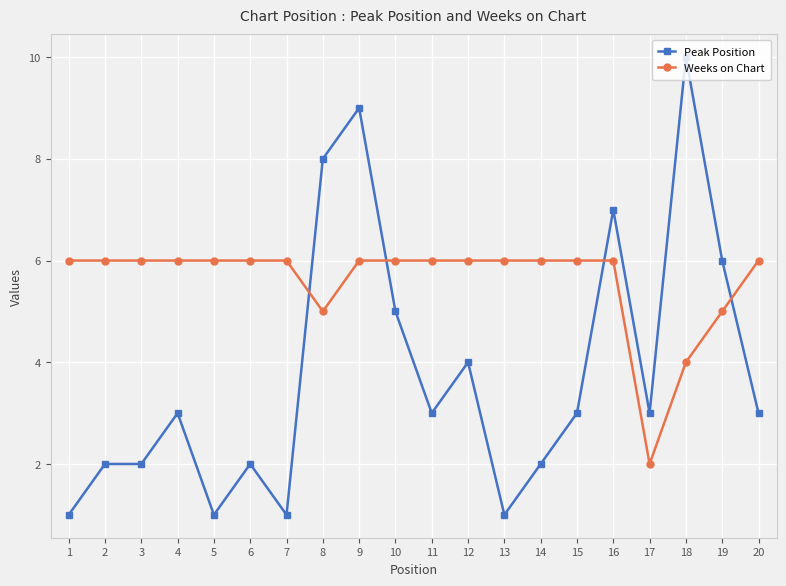

Rank the series at 19 from highest to lowest value.

Peak Position, Weeks on Chart